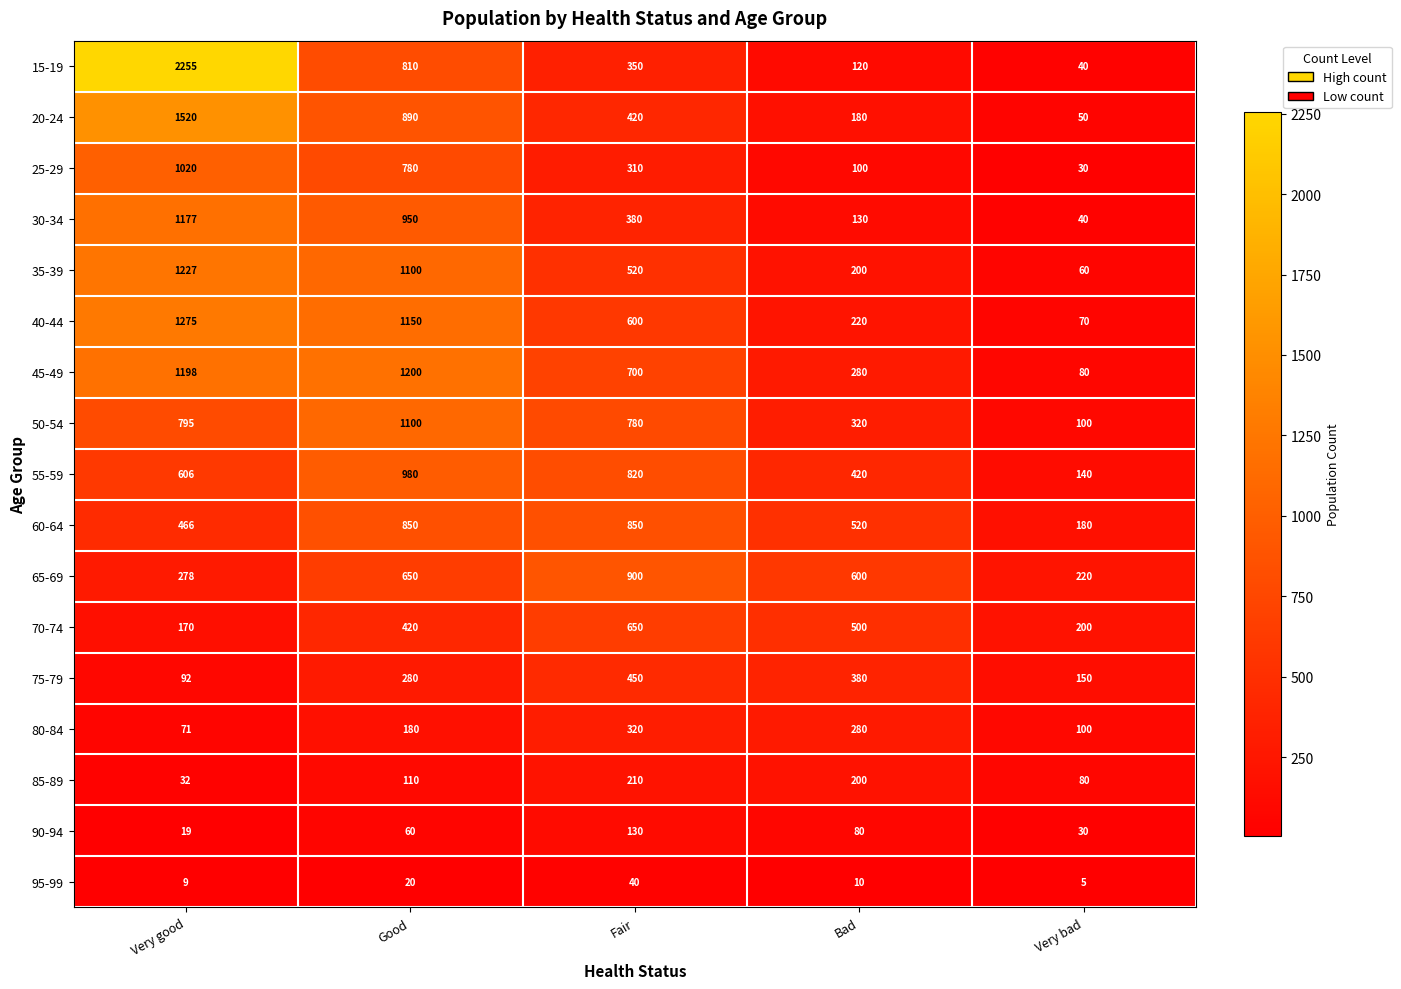

Which series has the widest spread of values?

15-19